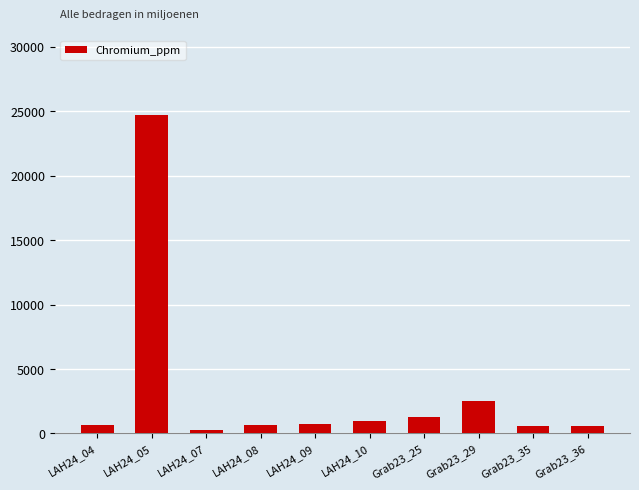

How many data points are less than 714?

5